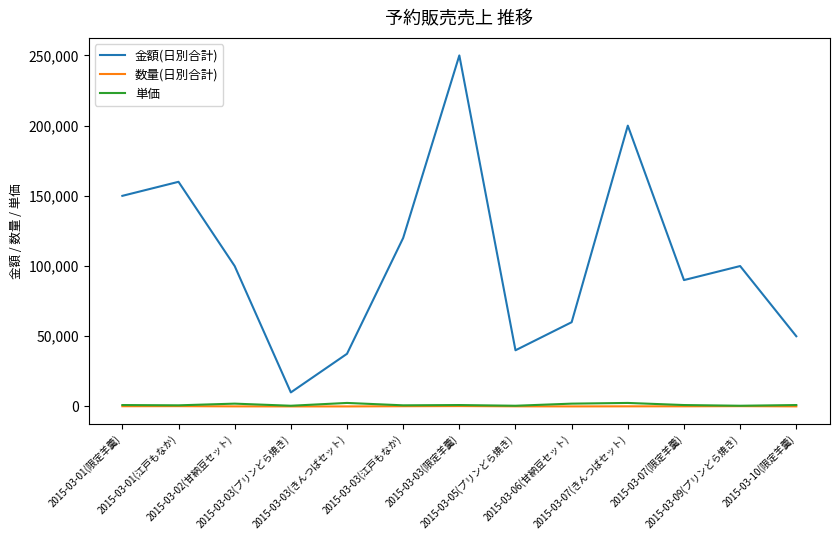

The value of 金額(日別合計) at 2015-03-09(プリンどら焼き) is 178156. True or false?

False